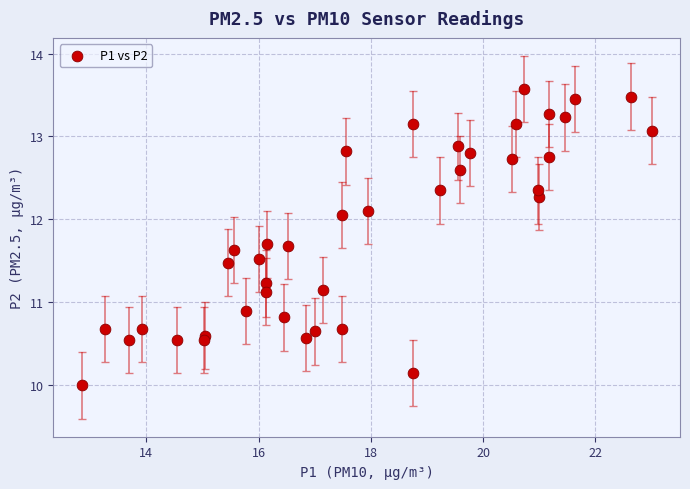

What is the range of Y values (max minus min)?

3.6